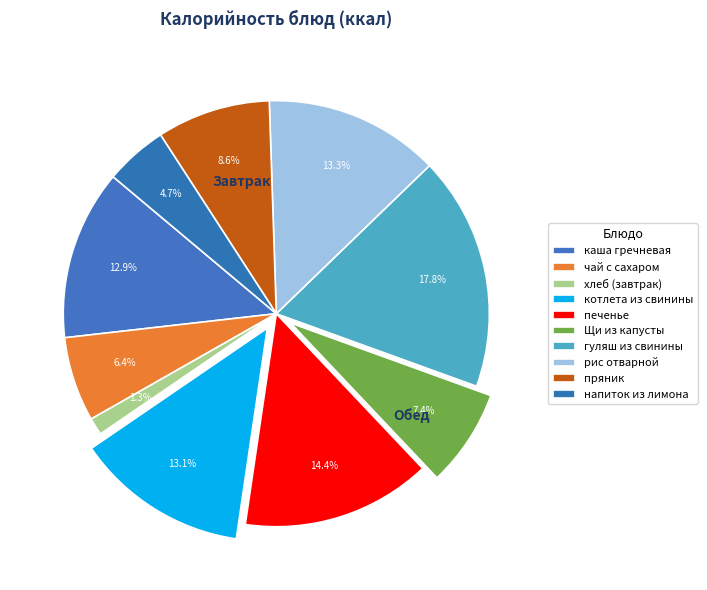

Count the number of slices in the pie.

10